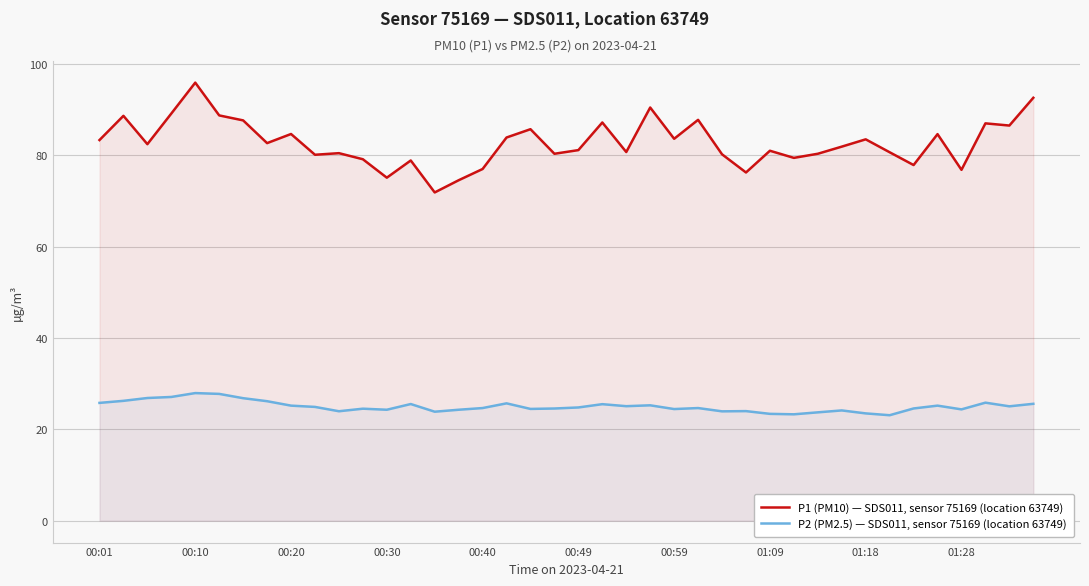

Where does the P1 (PM10) — SDS011, sensor 75169 (location 63749) series first go above 82?

00:01